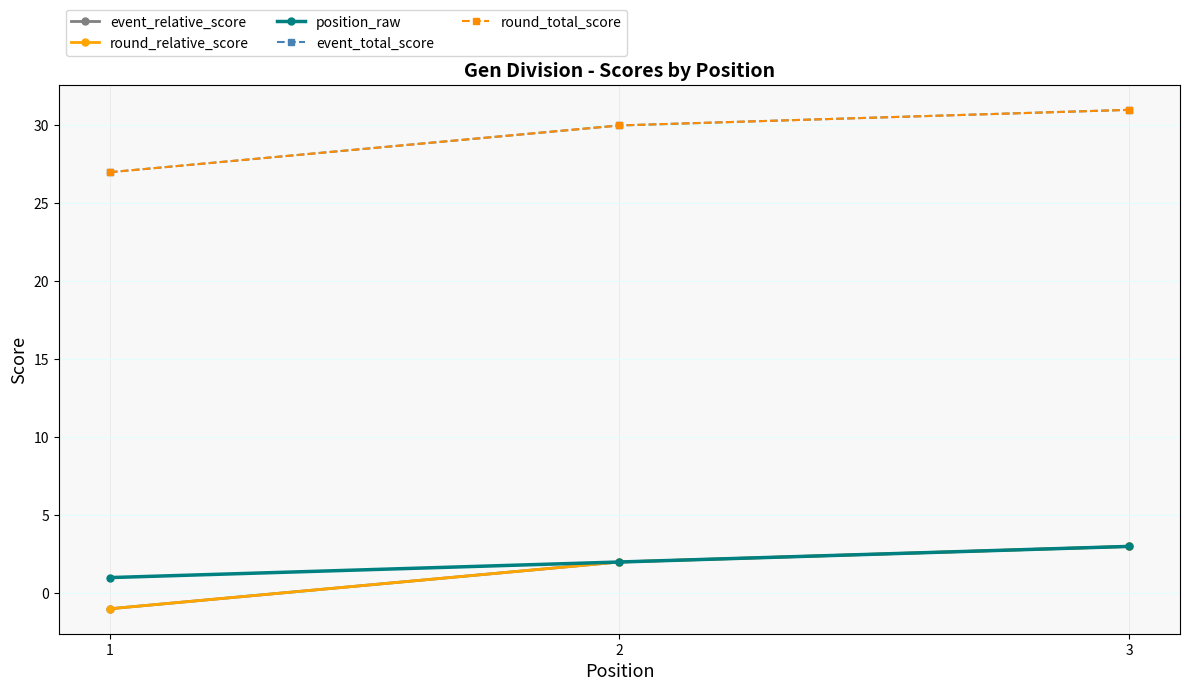

At which label is event_total_score closest to 29?

2